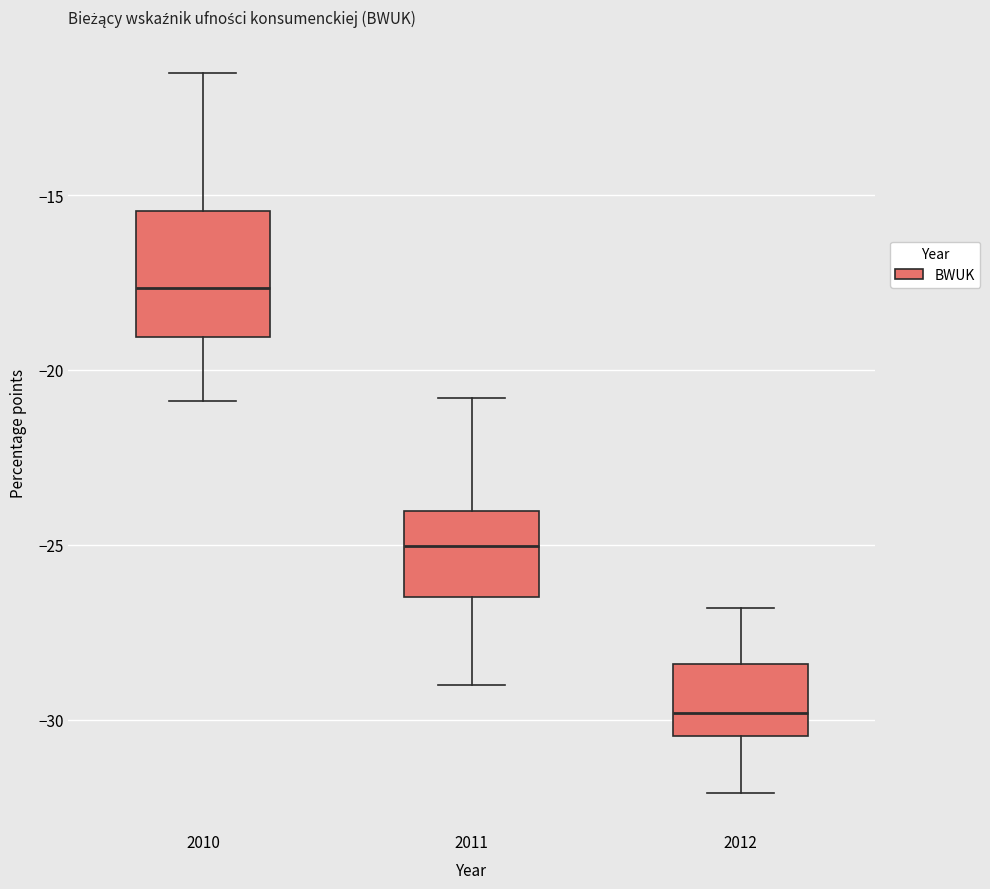

Comparing the boxes themselves (not the whiskers), which one is the tallest?

2010